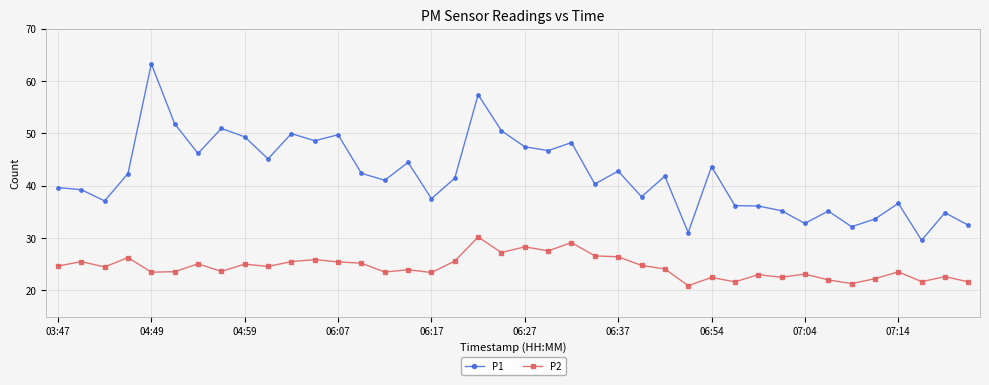

Rank the series by their maximum value, from lowest to highest.

P2, P1